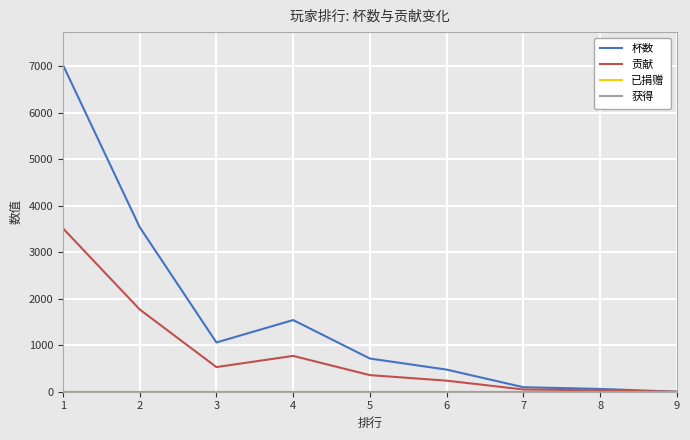

Does the chart have visible grid lines?

Yes